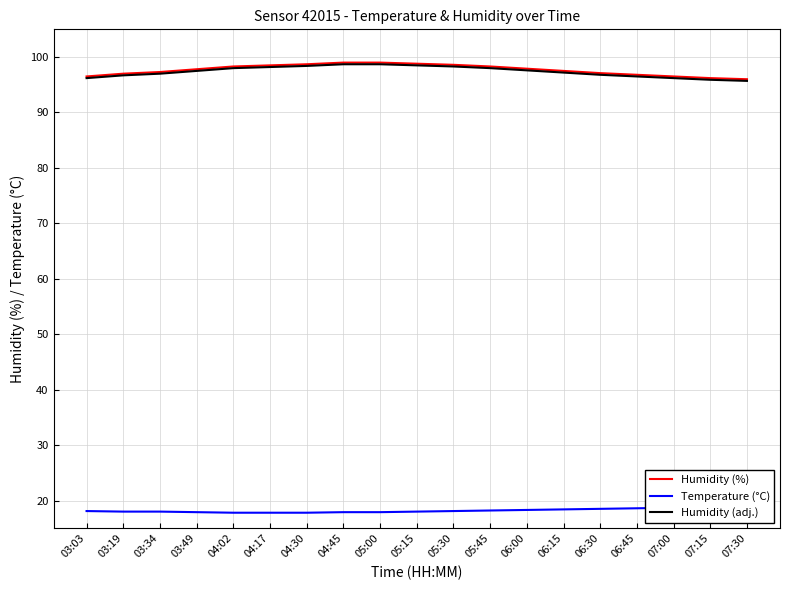

How many lines are shown in the chart?

3